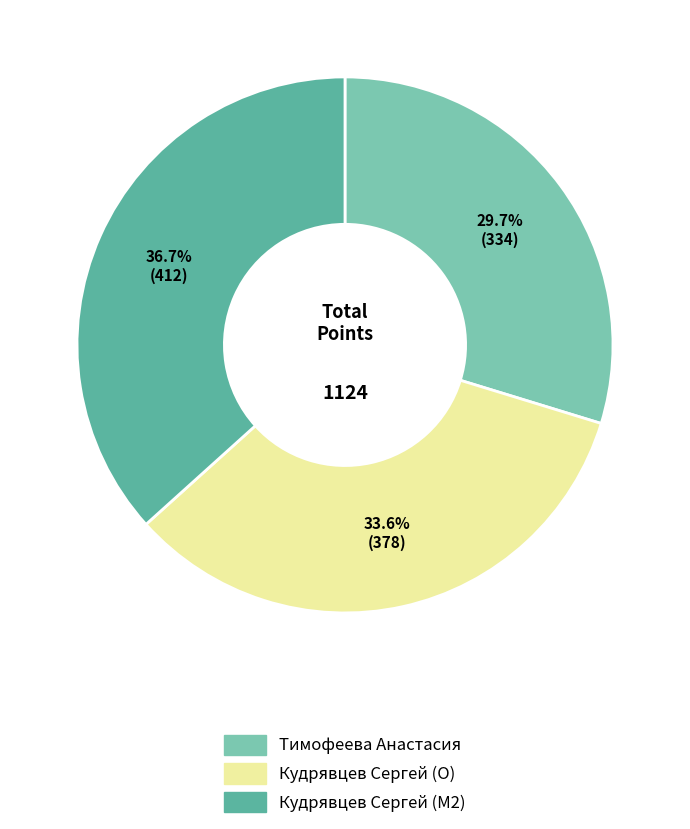

Is it true that Кудрявцев Сергей (O) is 19% of the pie?

False